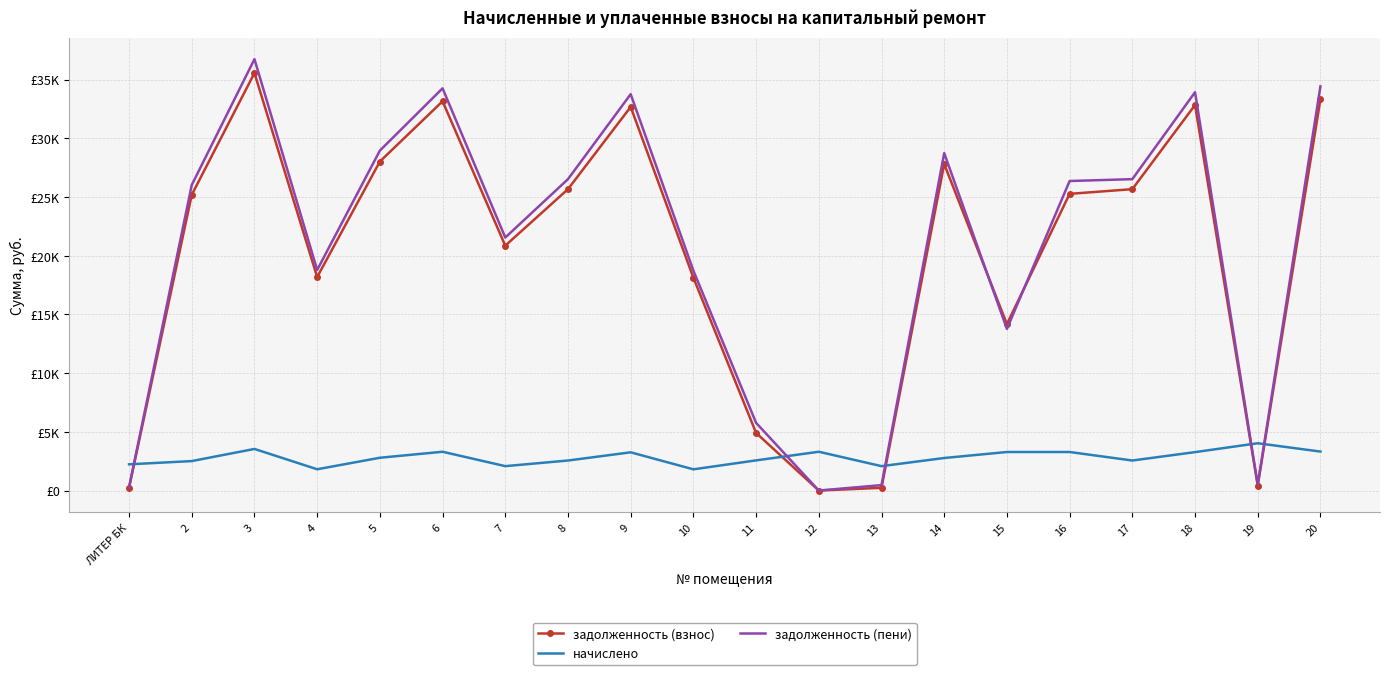

The value of задолженность (пени) at 20 is 51240.3. True or false?

False